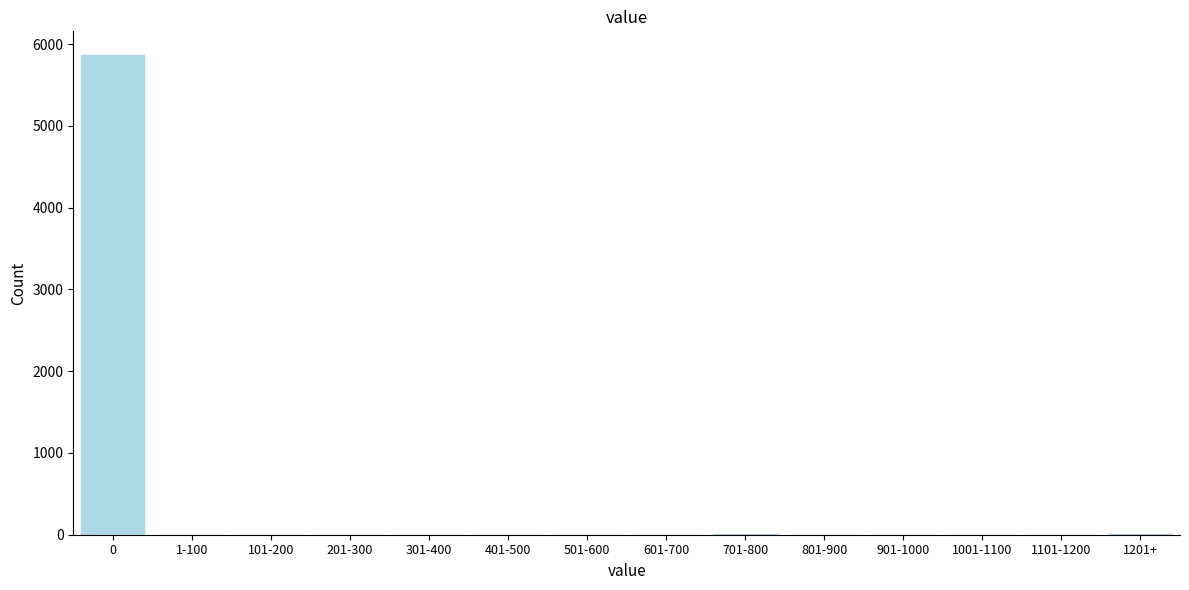

What is the change in value from 0 to 1101-1200?

-5862